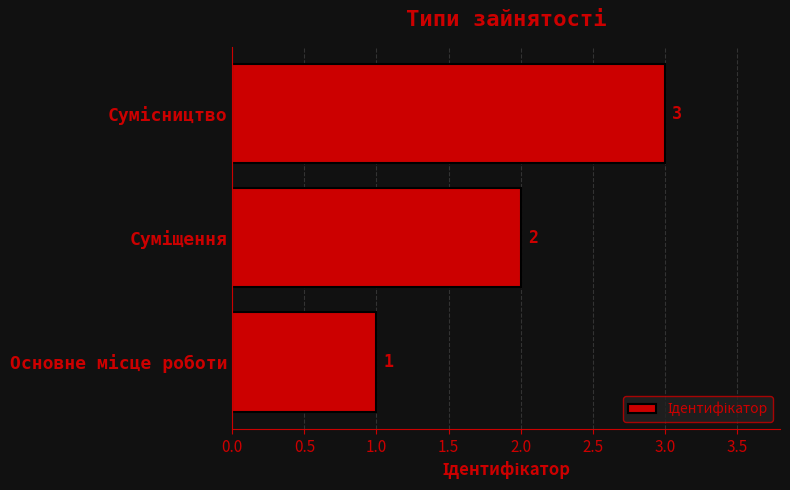

What is the sum of all values?

6